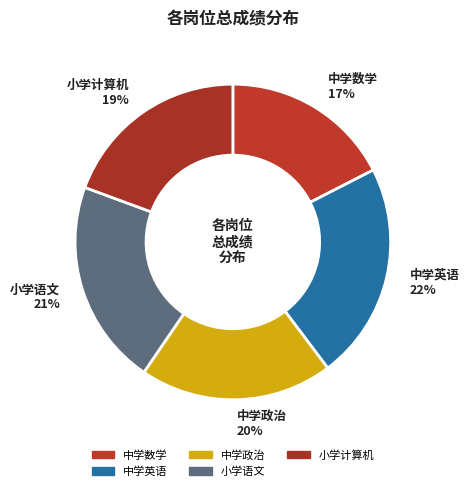

Is it true that 中学数学 is 26% of the pie?

False